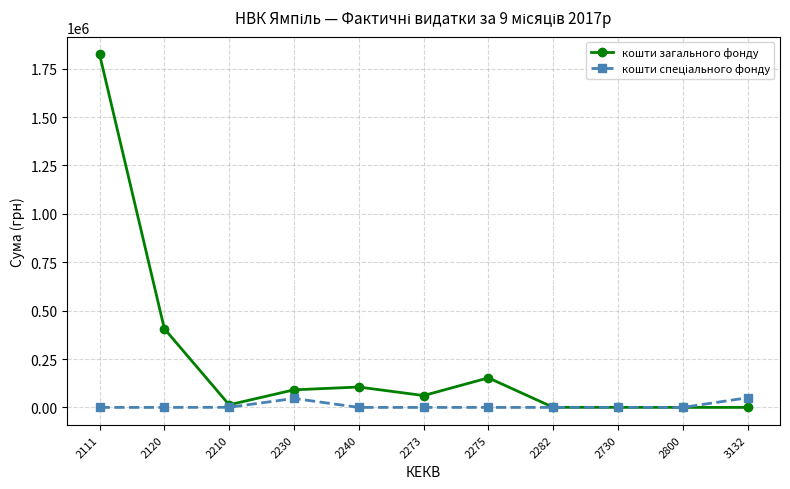

What is the difference between the highest and lowest values at 2120?

406550.8